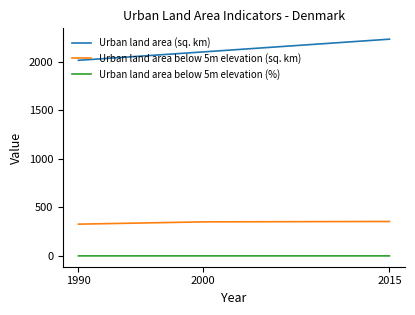

Which series has the widest spread of values?

Urban land area (sq. km)